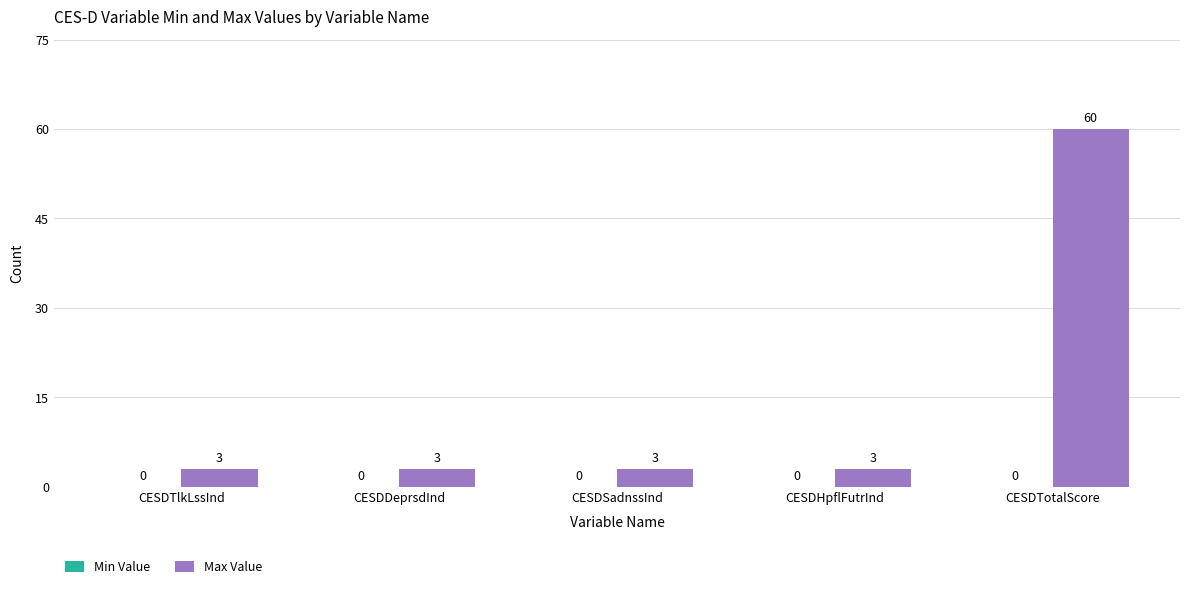

What is the label of the 5th bar from the left?

CESDTotalScore